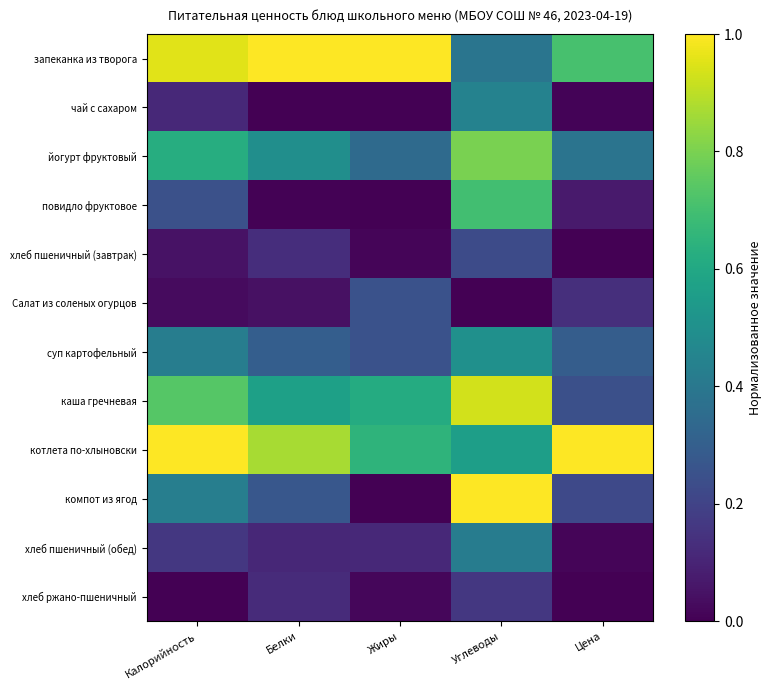

What is the spread (max minus min) of values at Калорийность?

1.0